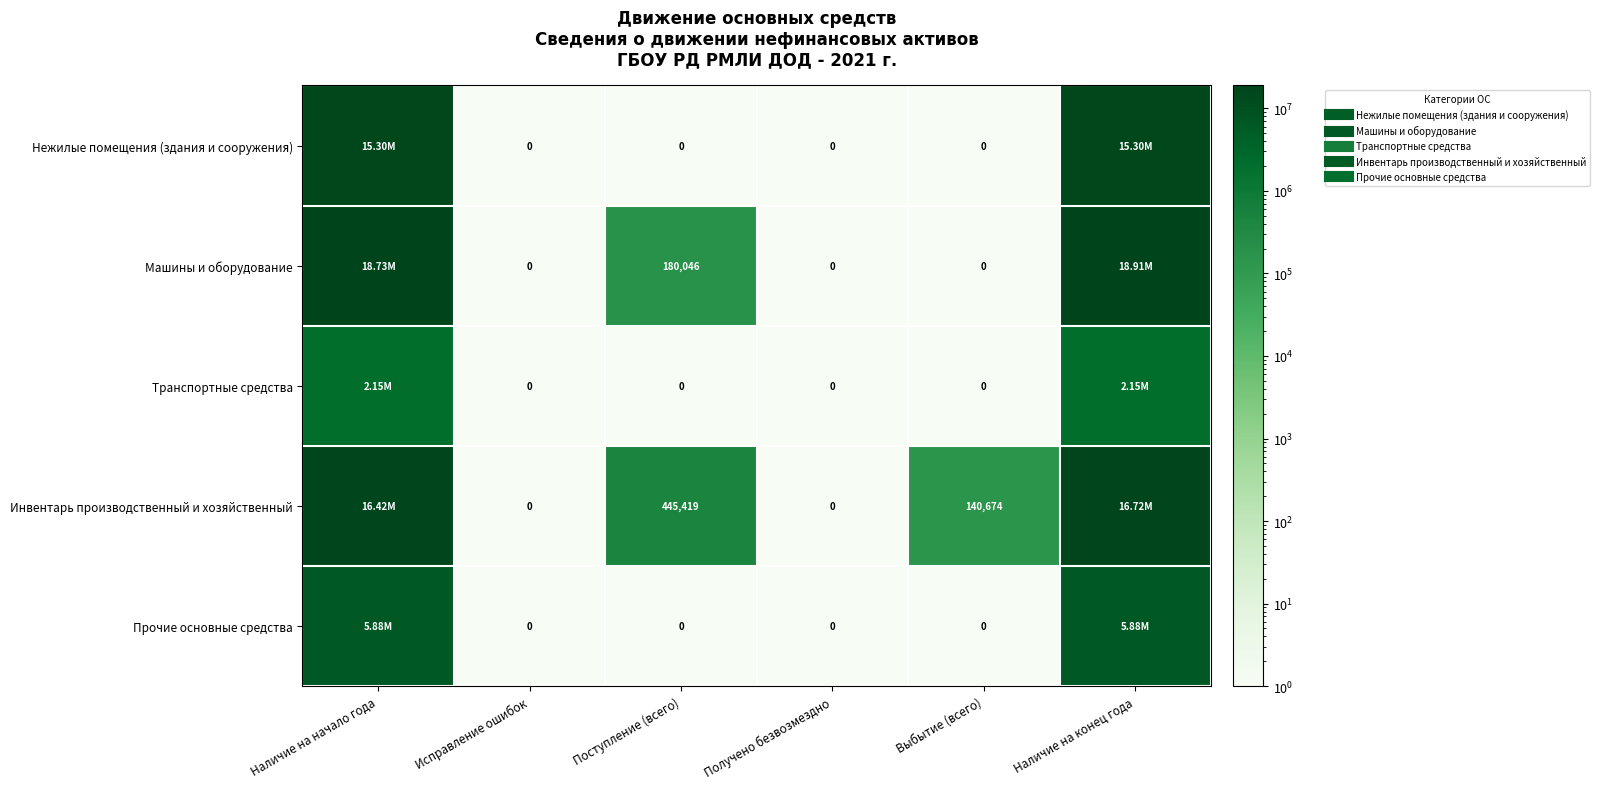

How many data points does each series have?

6